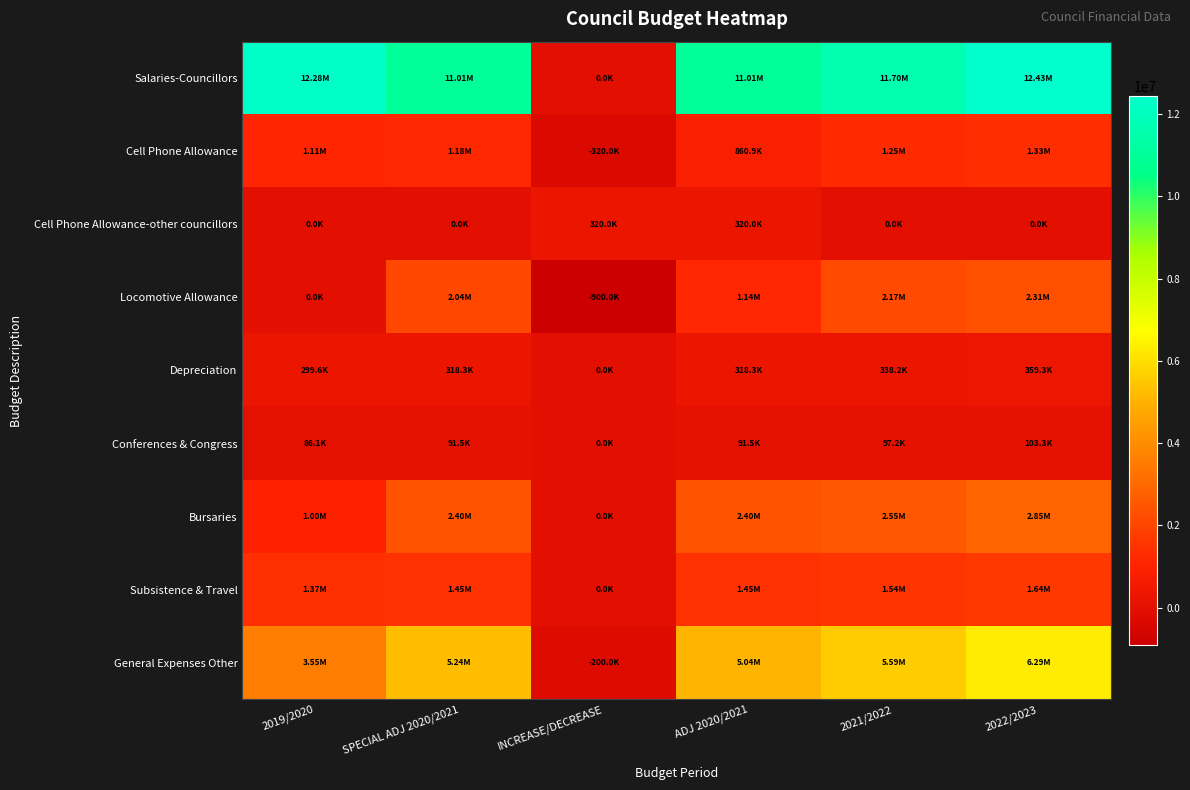

Reading right to left, transcribe all the data shown in this chart.

Salaries-Councillors: 2022/2023=12429344.1	2021/2022=11698206.2	ADJ 2020/2021=11010076.4	INCREASE/DECREASE=0.0	SPECIAL ADJ 2020/2021=11010076.4	2019/2020=12284631.0
Cell Phone Allowance: 2022/2023=1333167.0	2021/2022=1254745.4	ADJ 2020/2021=860936.9	INCREASE/DECREASE=-320000.0	SPECIAL ADJ 2020/2021=1180936.9	2019/2020=1111470.0
Cell Phone Allowance-other councillors: 2022/2023=0.0	2021/2022=0.0	ADJ 2020/2021=320000.0	INCREASE/DECREASE=320000.0	SPECIAL ADJ 2020/2021=0.0	2019/2020=0.0
Locomotive Allowance: 2022/2023=2305614.9	2021/2022=2169990.5	ADJ 2020/2021=1142344.0	INCREASE/DECREASE=-900000.0	SPECIAL ADJ 2020/2021=2042344.0	2019/2020=0.0
Depreciation: 2022/2023=359311.1	2021/2022=338175.2	ADJ 2020/2021=318282.5	INCREASE/DECREASE=0.0	SPECIAL ADJ 2020/2021=318282.5	2019/2020=299560.0
Conferences & Congress: 2022/2023=103269.0	2021/2022=97194.3	ADJ 2020/2021=91477.0	INCREASE/DECREASE=0.0	SPECIAL ADJ 2020/2021=91477.0	2019/2020=86096.0
Bursaries: 2022/2023=2850000.0	2021/2022=2550000.0	ADJ 2020/2021=2400000.0	INCREASE/DECREASE=0.0	SPECIAL ADJ 2020/2021=2400000.0	2019/2020=1000000.0
Subsistence & Travel: 2022/2023=1640643.9	2021/2022=1544135.5	ADJ 2020/2021=1453304.0	INCREASE/DECREASE=0.0	SPECIAL ADJ 2020/2021=1453304.0	2019/2020=1367815.5
General Expenses Other: 2022/2023=6293912.9	2021/2022=5591329.8	ADJ 2020/2021=5044781.0	INCREASE/DECREASE=-200000.0	SPECIAL ADJ 2020/2021=5244781.0	2019/2020=3553911.5